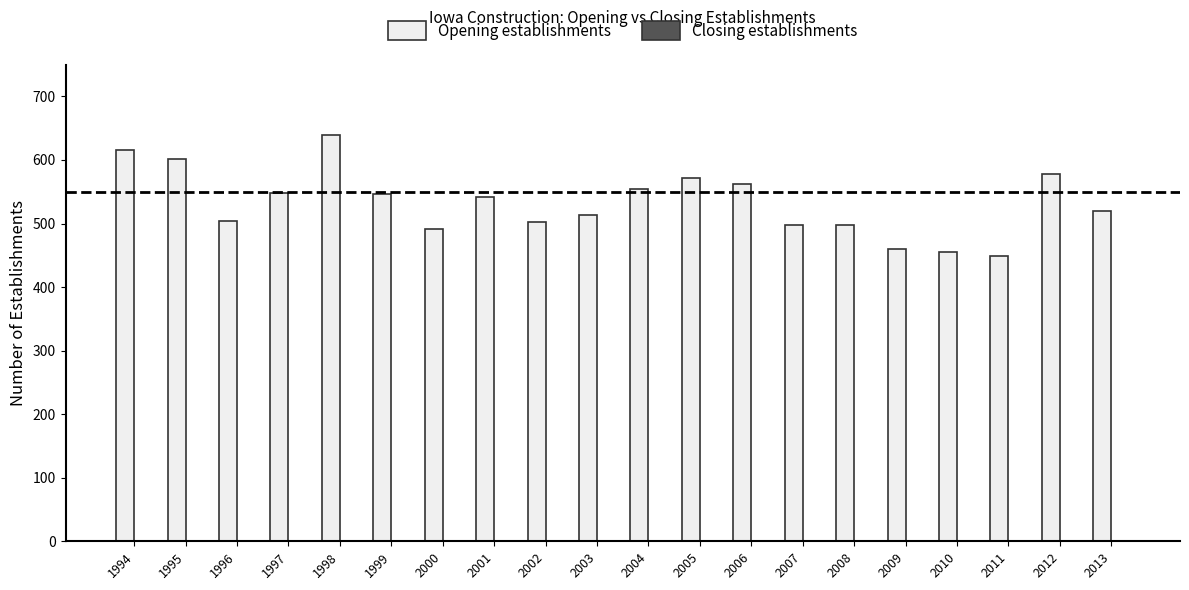

The chart shows a value of 498 at 2008. True or false?

True